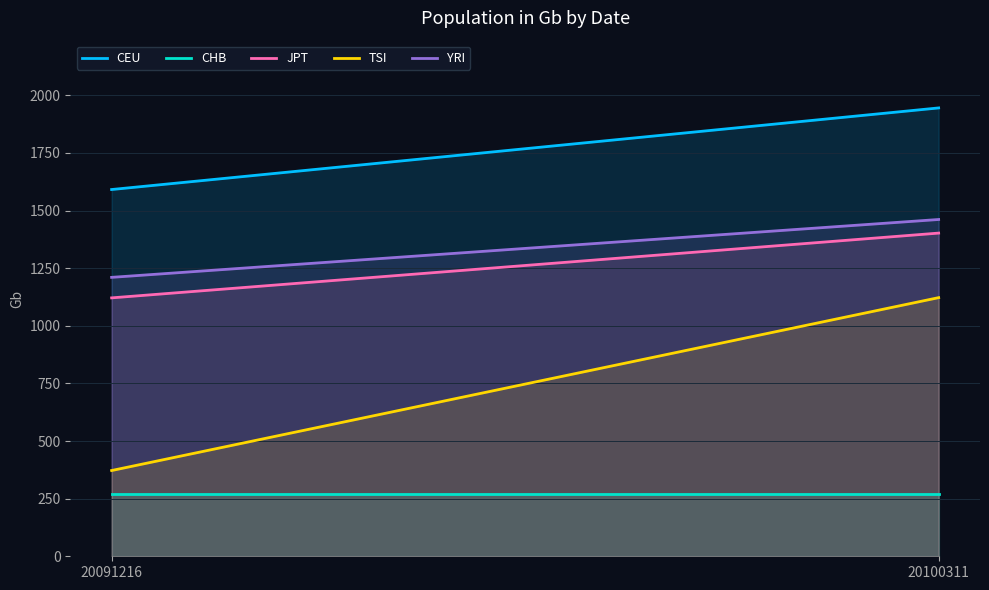

What is the value of the JPT point at the 2nd from the left?

1402